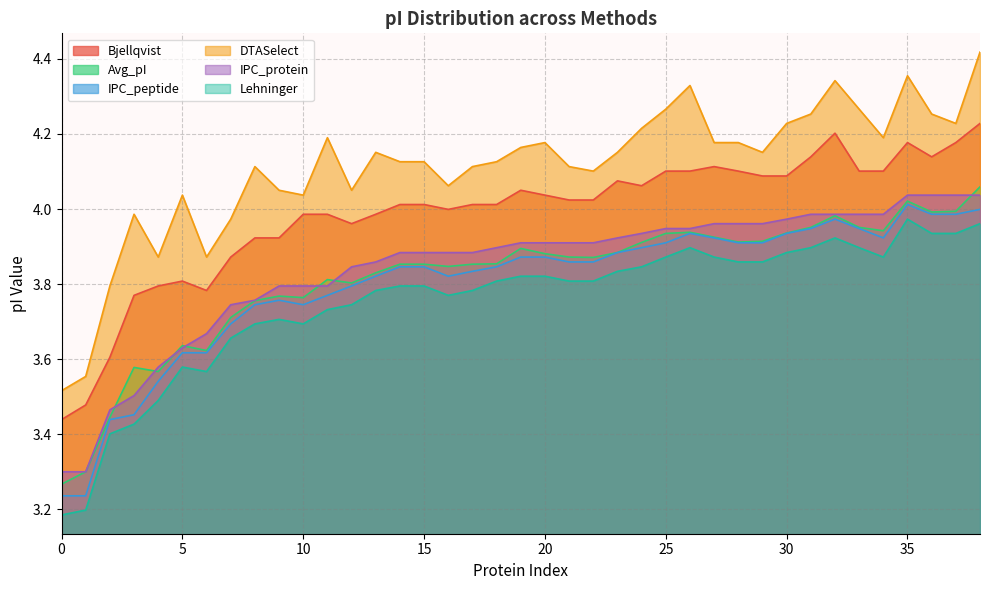

What are all the series names shown in the legend?

Bjellqvist, Avg_pI, IPC_peptide, DTASelect, IPC_protein, Lehninger